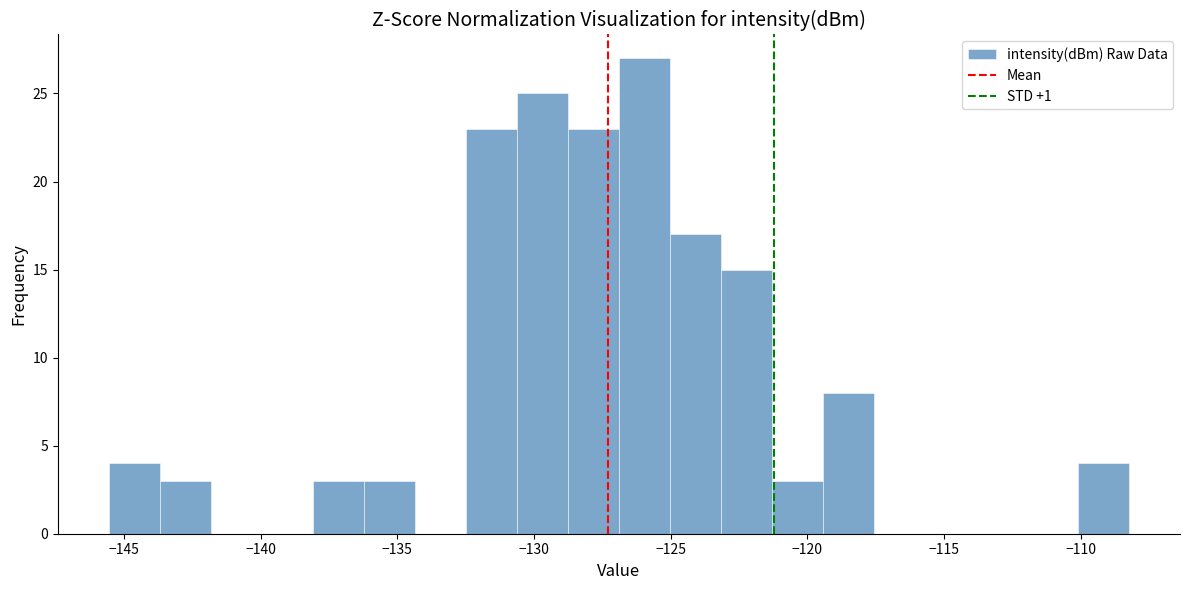

Read against the x-axis, roughly where is the centre of the tallest bar?

-126.0